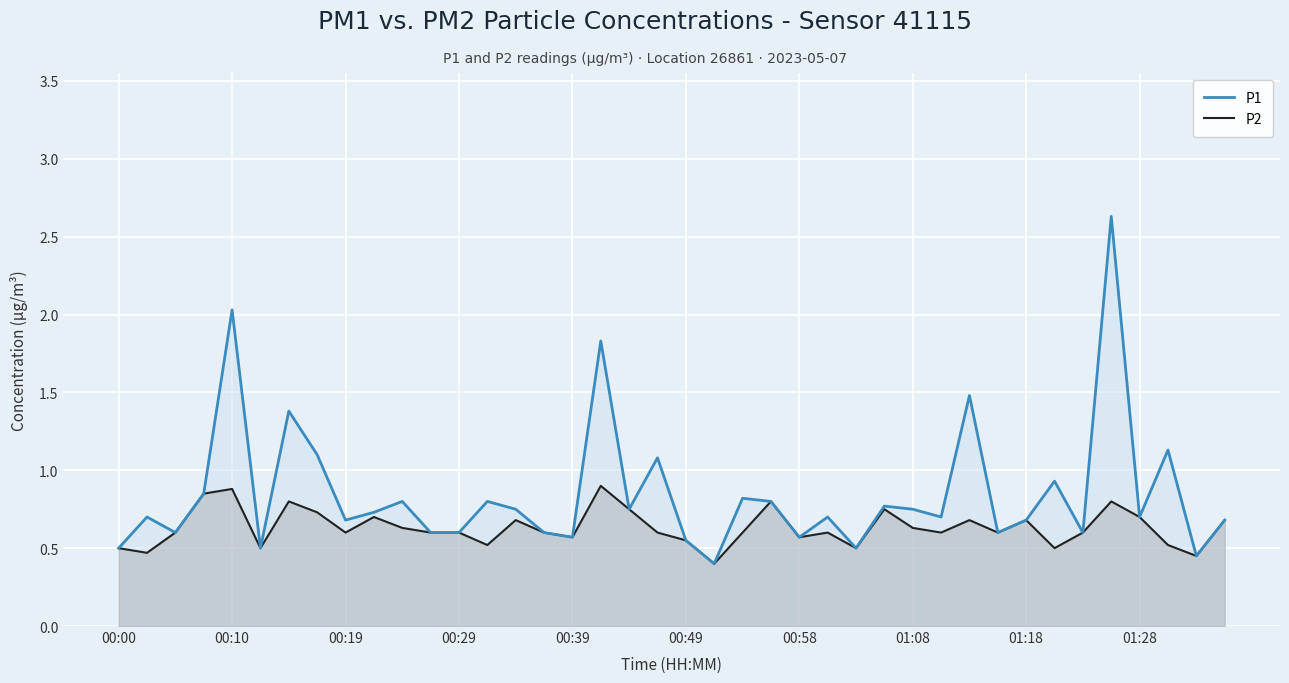

At which category does the chart reach its peak across all series?

35